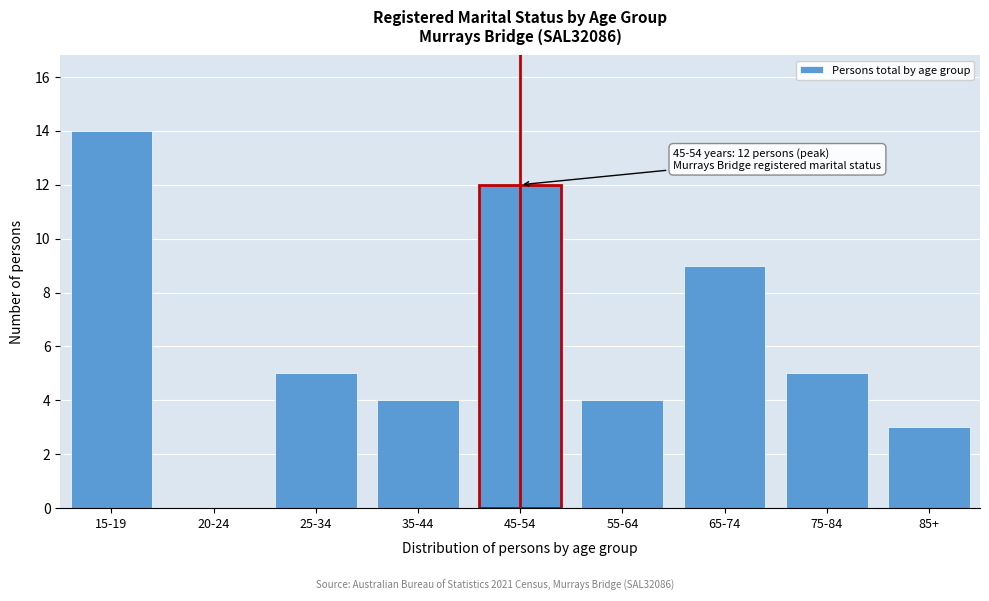

Reading left to right, list all the values displayed in this chart.

15-19=14	20-24=0	25-34=5	35-44=4	45-54=12	55-64=4	65-74=9	75-84=5	85+=3